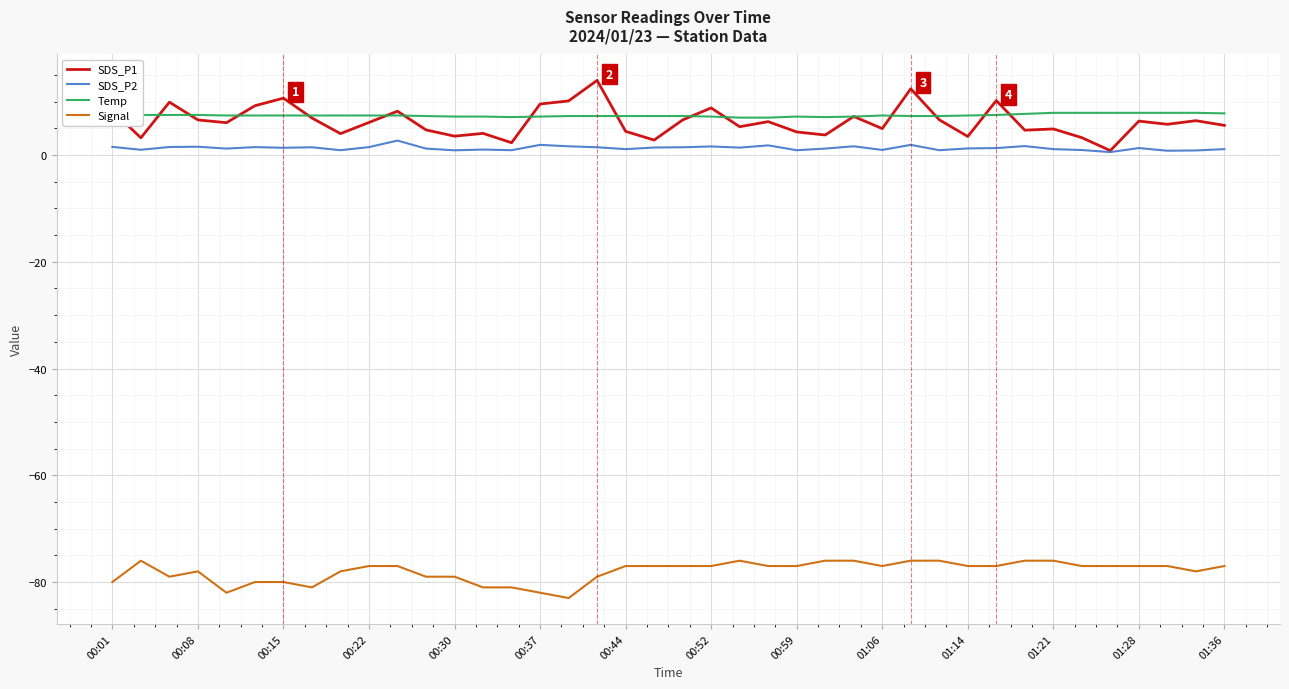

In SDS_P1, how many points are higher than both neighbors (excluding endpoints)?

13